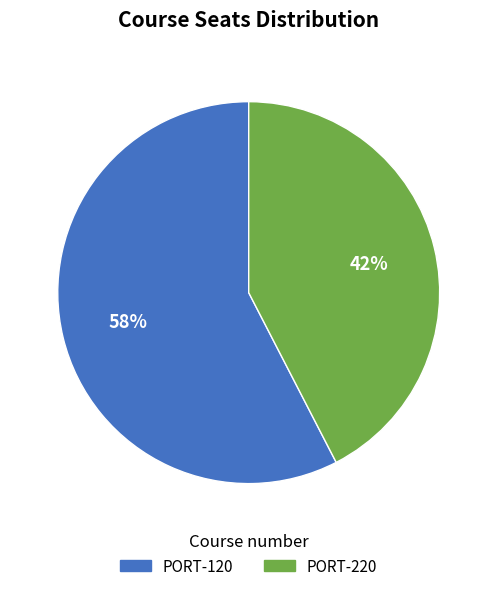

What percentage is the PORT-220 slice, to the nearest percent?

42%